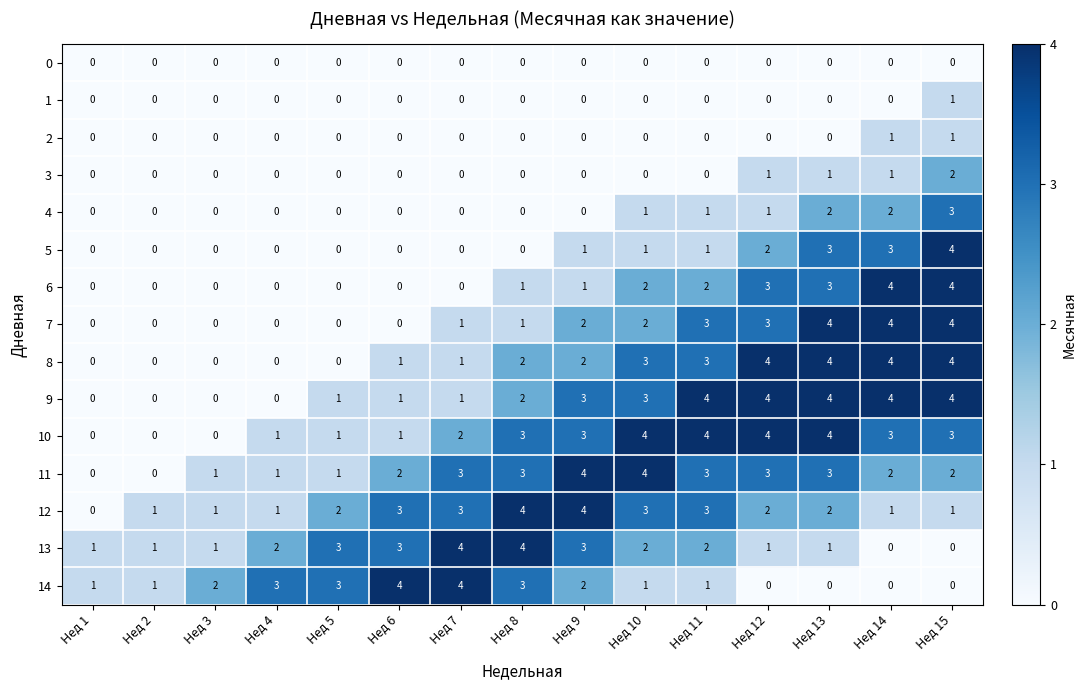

True or false: 7 has a value of 0 at Нед 4.

True